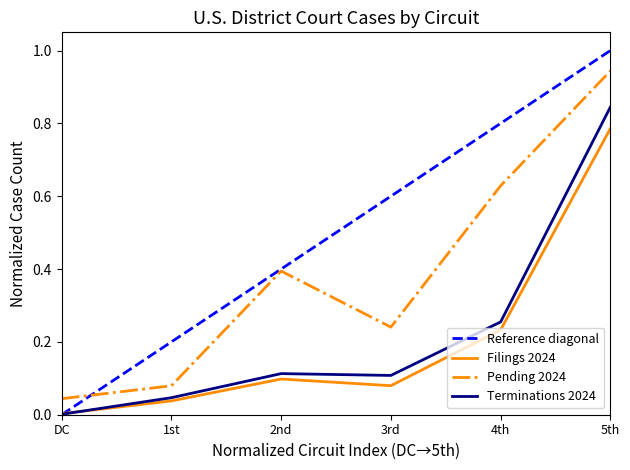

Where is Filings 2023 nearest to the value 0?

DC